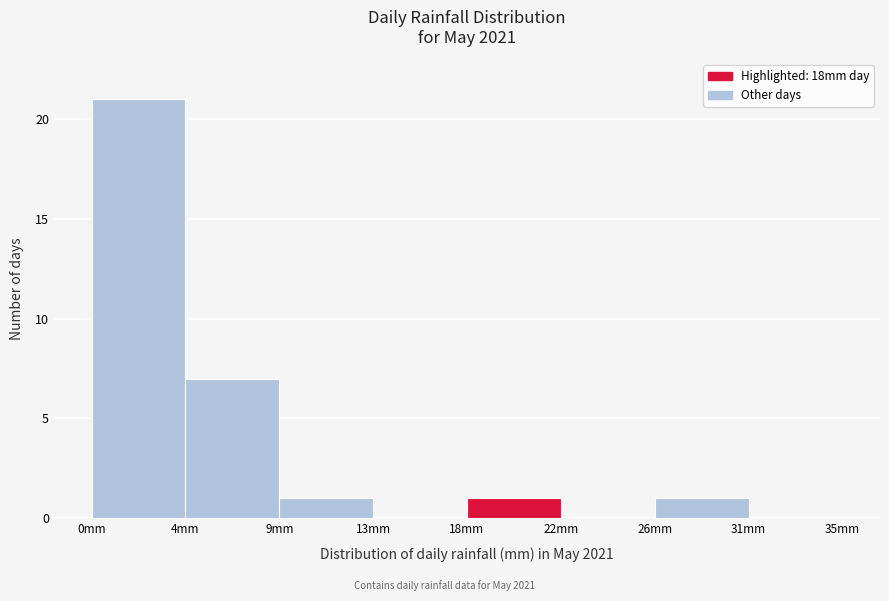

Reading right to left, extract all data points from this chart.

31mm=0	26mm=1	22mm=0	18mm=1	13mm=0	9mm=1	4mm=7	0mm=21